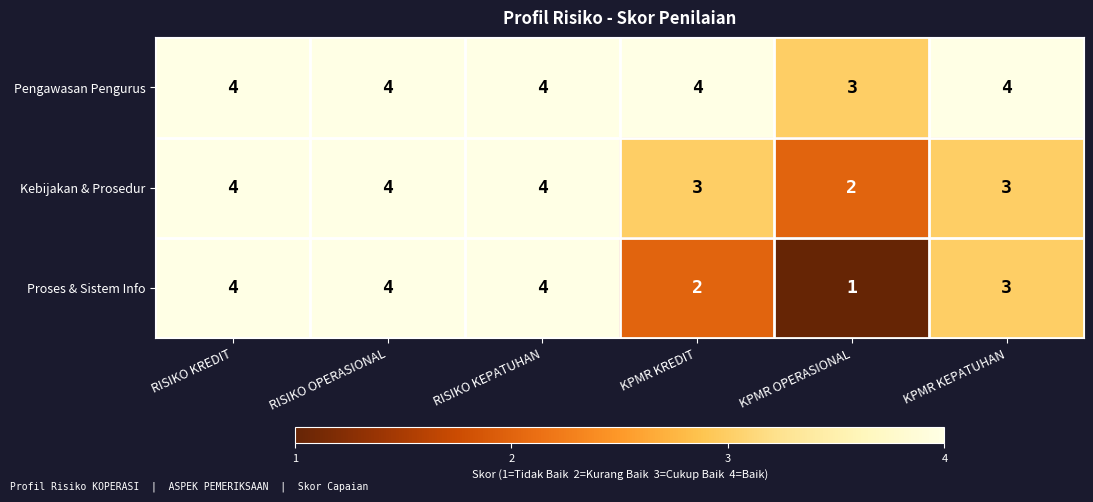

Reading left to right, transcribe all the data shown in this chart.

Pengawasan Pengurus: RISIKO KREDIT=4	RISIKO OPERASIONAL=4	RISIKO KEPATUHAN=4	KPMR KREDIT=4	KPMR OPERASIONAL=3	KPMR KEPATUHAN=4
Kebijakan & Prosedur: RISIKO KREDIT=4	RISIKO OPERASIONAL=4	RISIKO KEPATUHAN=4	KPMR KREDIT=3	KPMR OPERASIONAL=2	KPMR KEPATUHAN=3
Proses & Sistem Info: RISIKO KREDIT=4	RISIKO OPERASIONAL=4	RISIKO KEPATUHAN=4	KPMR KREDIT=2	KPMR OPERASIONAL=1	KPMR KEPATUHAN=3